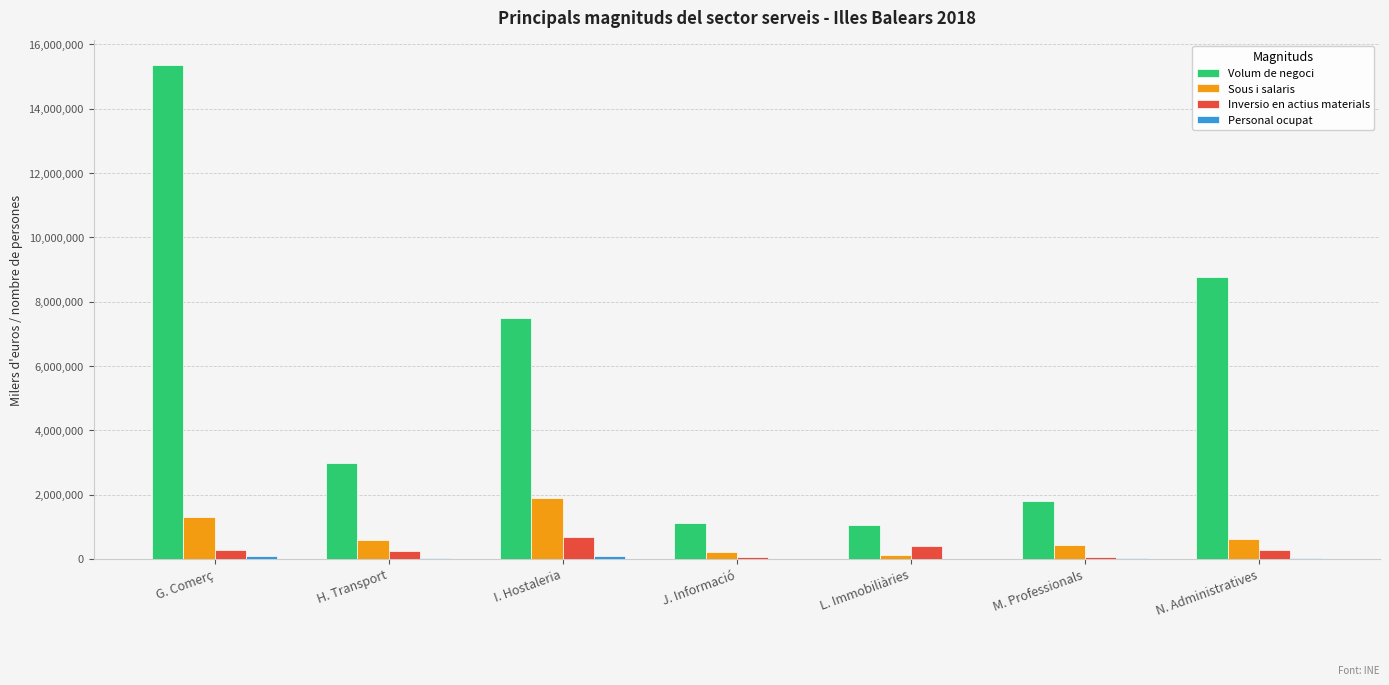

Which series changed the most between H. Transport and I. Hostaleria?

Volum de negoci